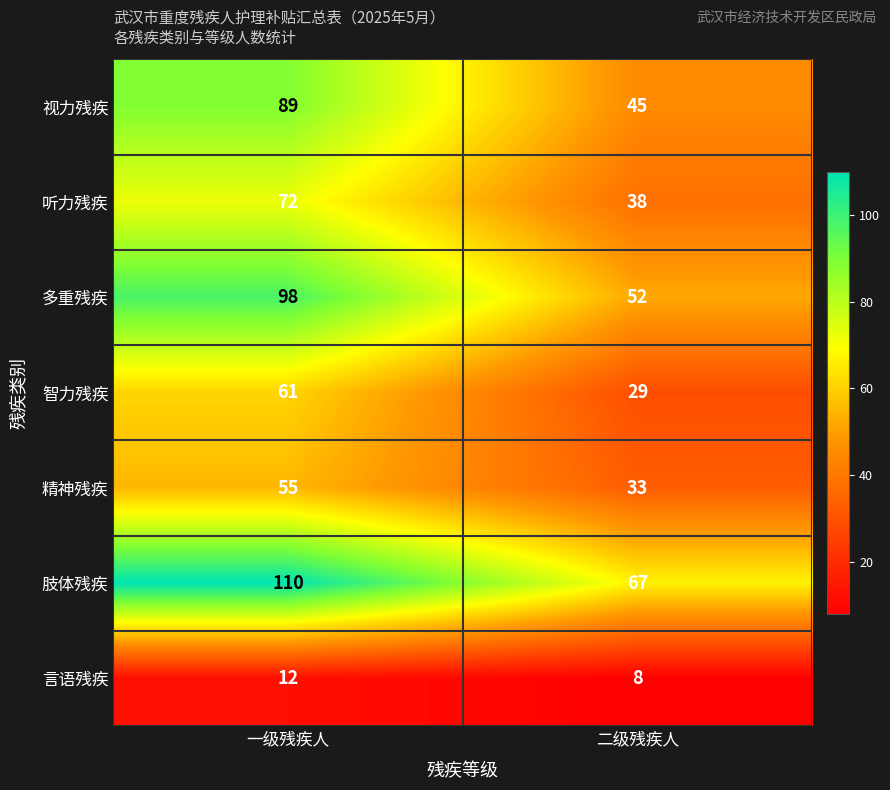

What value does the 多重残疾 series have at 一级残疾人, to the nearest 5?

100